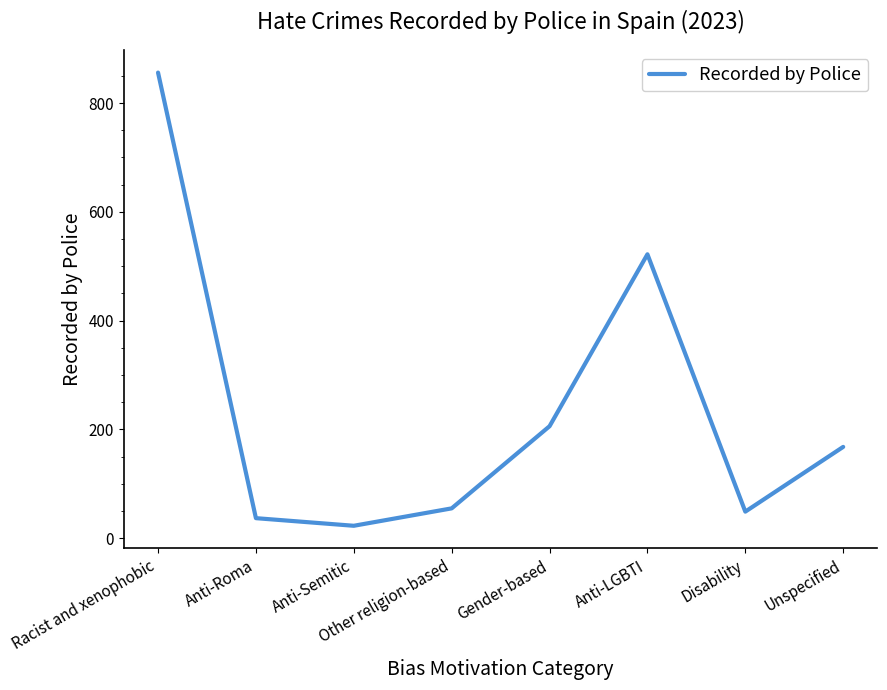

Reading left to right, extract all data points from this chart.

Racist and xenophobic=856	Anti-Roma=37	Anti-Semitic=23	Other religion-based=55	Gender-based=206	Anti-LGBTI=522	Disability=49	Unspecified=168